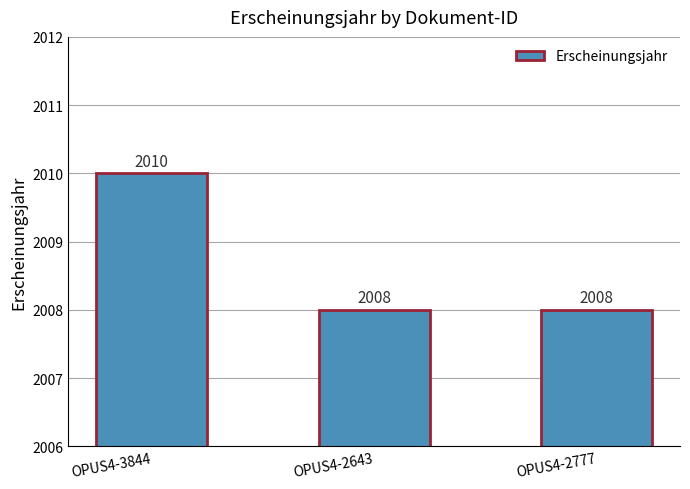

What position from the right is OPUS4-2643?

2